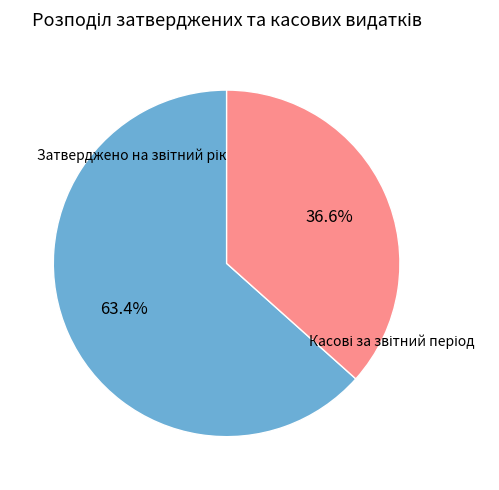

Is there any slice that represents more than half of the pie?

Yes